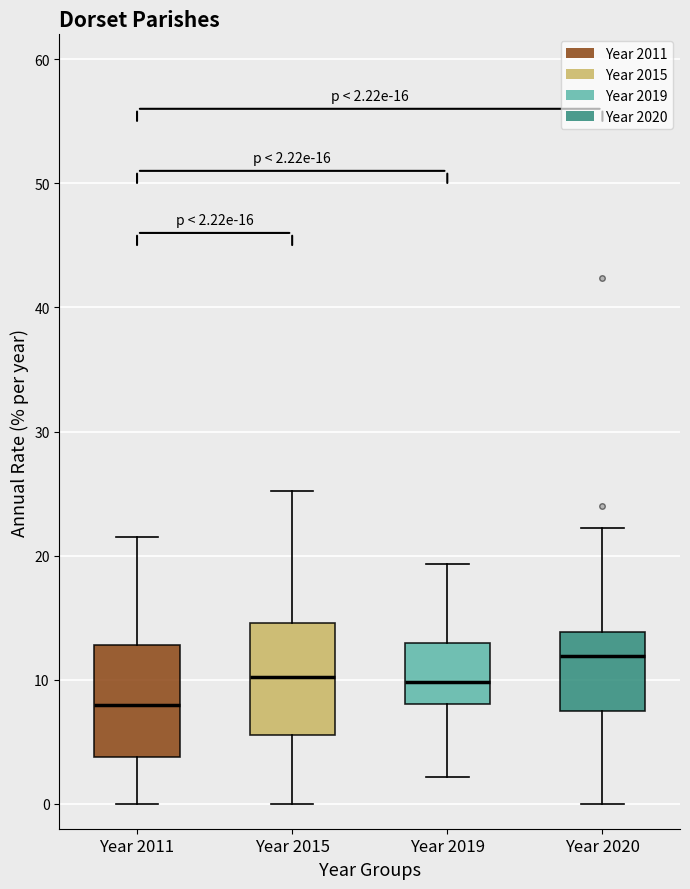

Which box's median line is the highest?

Year 2020